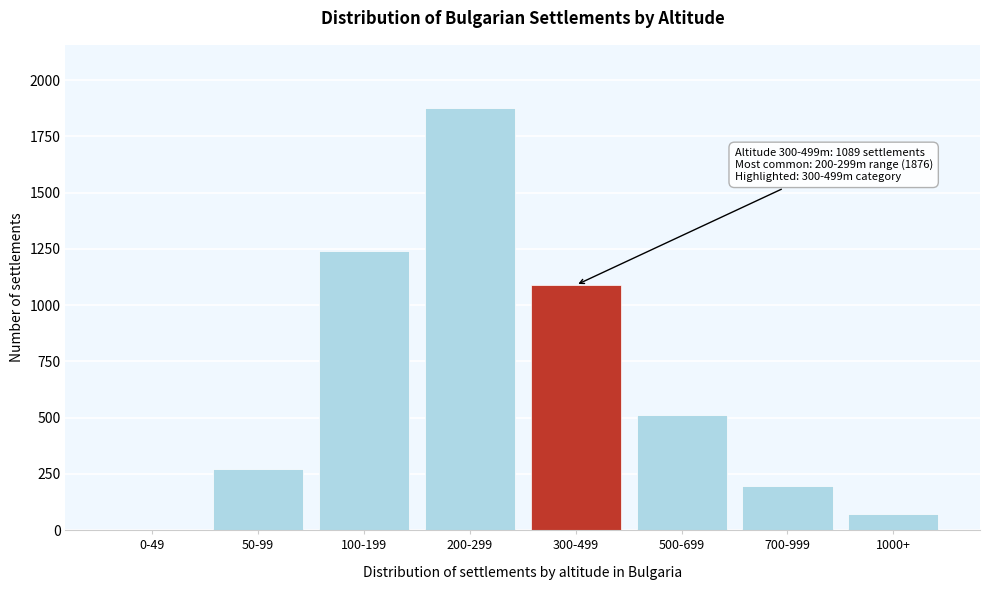

Reading left to right, extract all data points from this chart.

0-49=0	50-99=271	100-199=1243	200-299=1876	300-499=1089	500-699=512	700-999=198	1000+=70